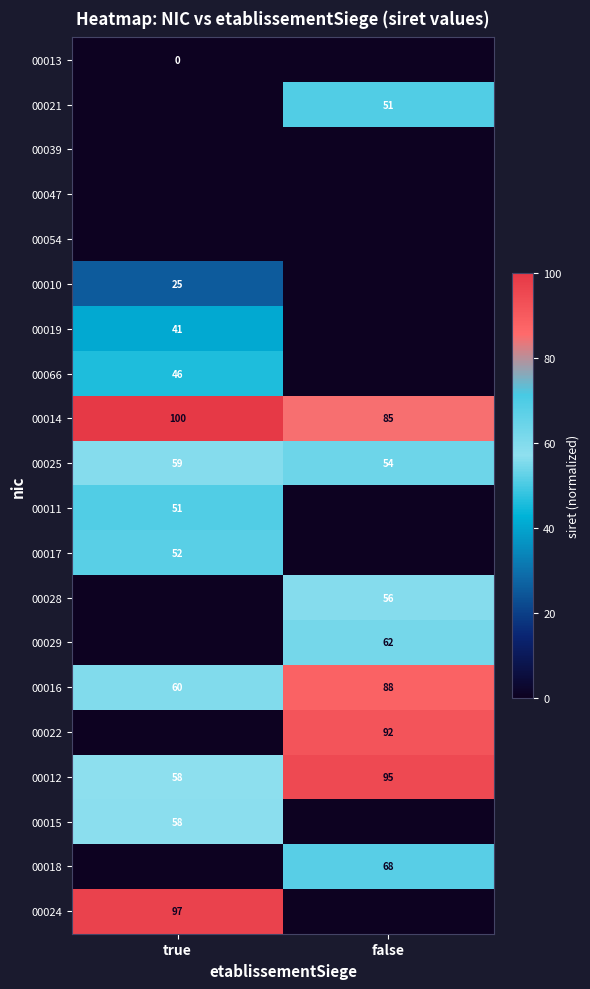

The 00025 series shows 29 at true. True or false?

False